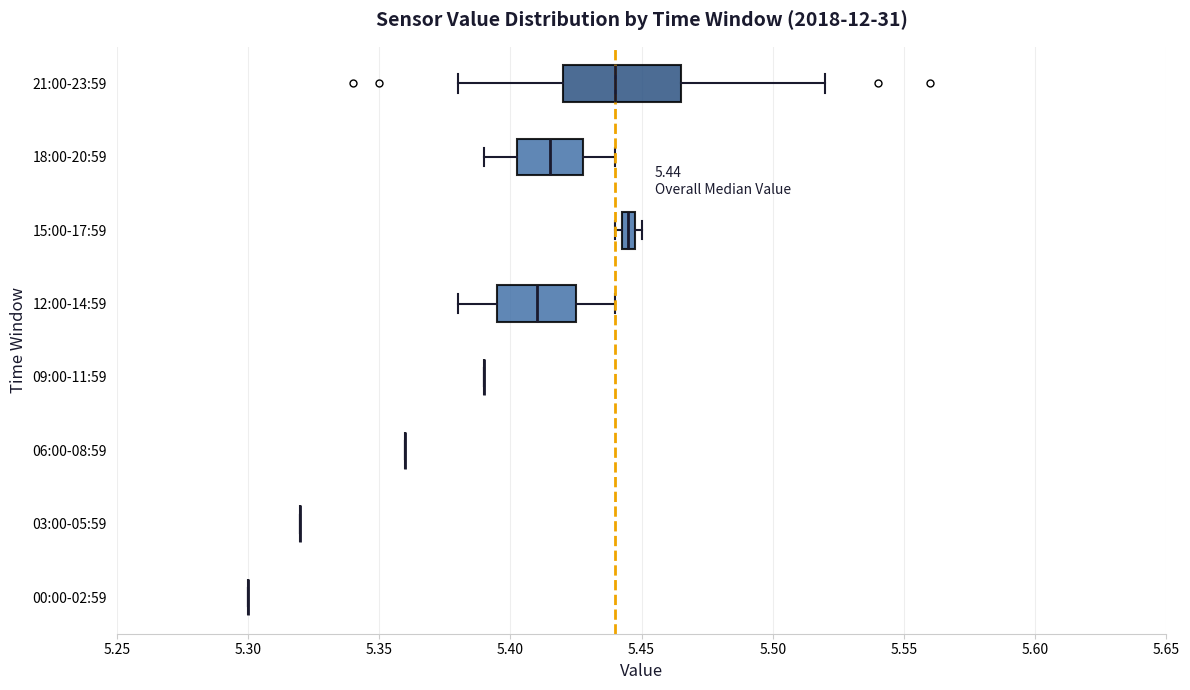

Comparing the boxes themselves (not the whiskers), which one is the widest?

21:00-23:59